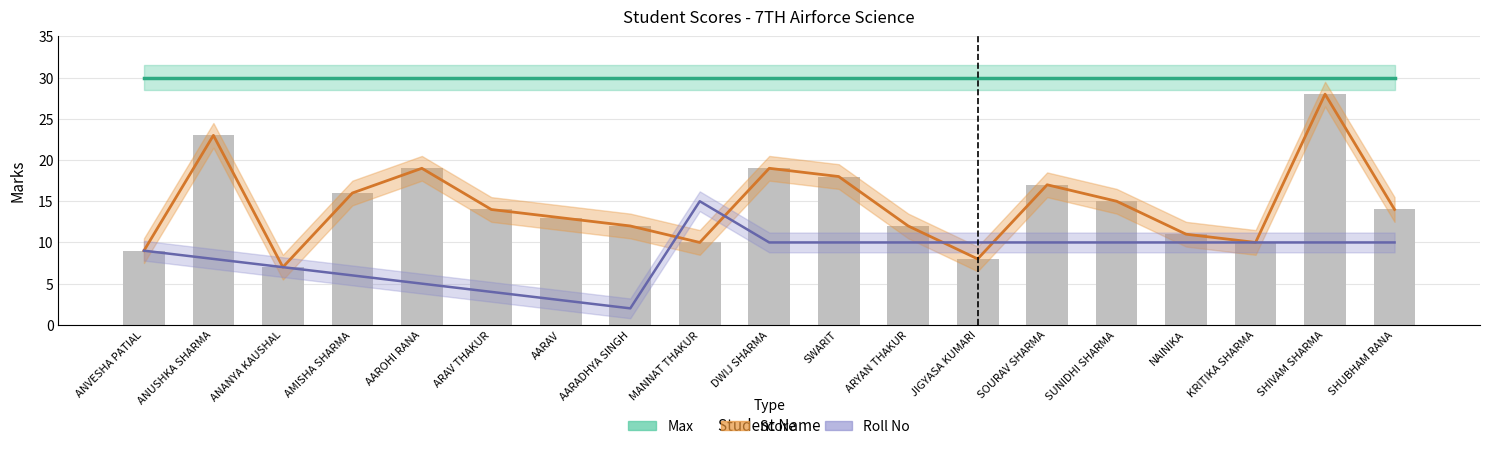

Reading left to right, extract all data points from this chart.

9	23	7	16	19	14	13	12	10	19	18	12	8	17	15	11	10	28	14